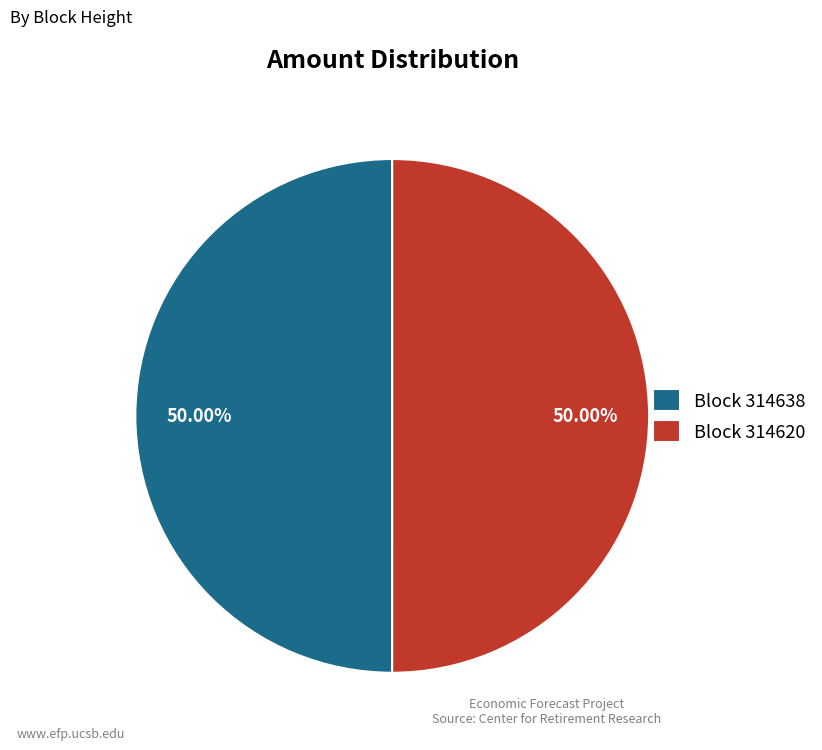

Approximately how many times larger is the value at Block 314638 compared to Block 314620?

1.0